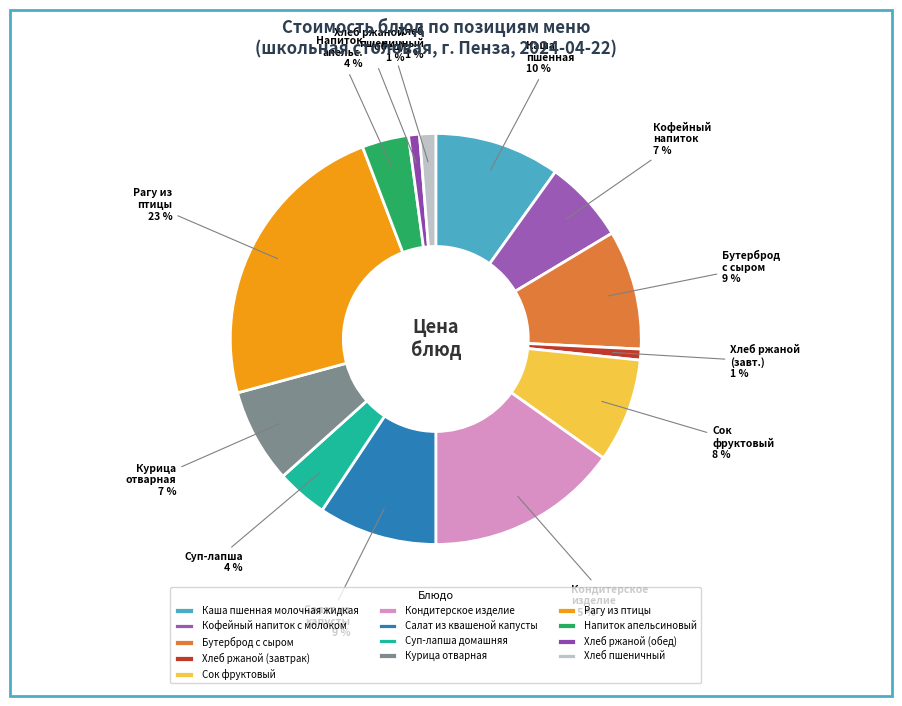

What is the change in value from Рагу из птицы to Хлеб пшеничный?

-43.2